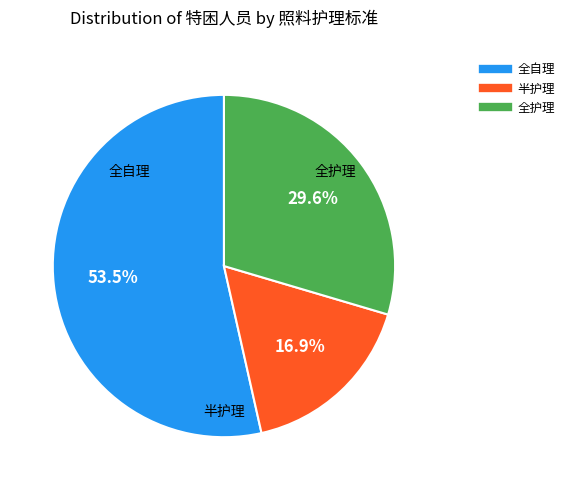

Do 全护理 and 半护理 together represent more than half of the pie?

No